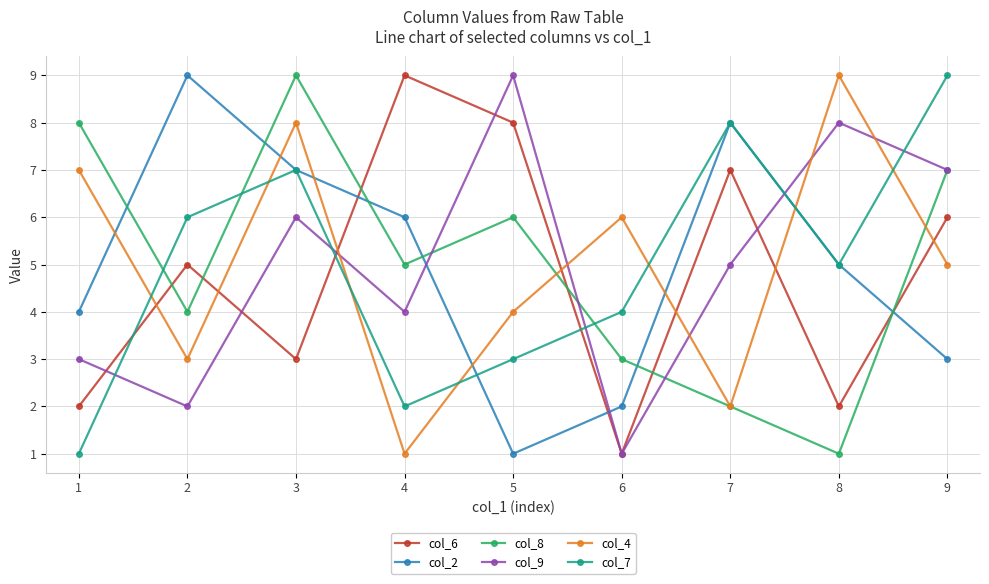

How many values in the col_4 series are below 5?

4